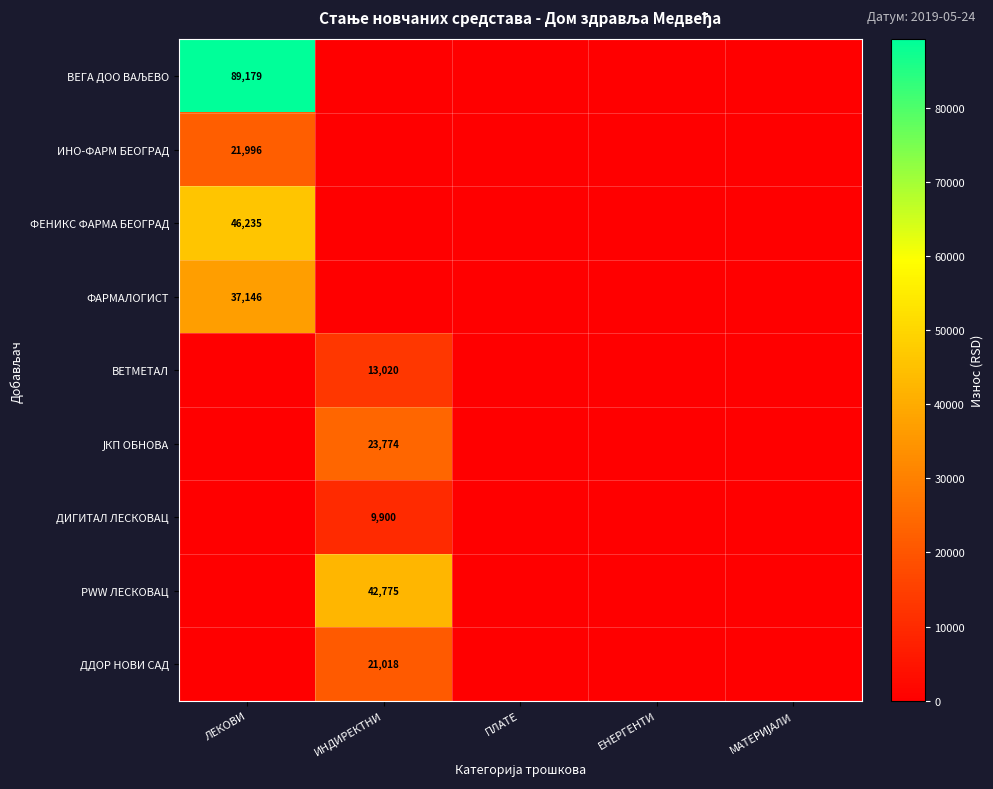

The value of ДДОР НОВИ САД at ИНДИРЕКТНИ is 21018. True or false?

True